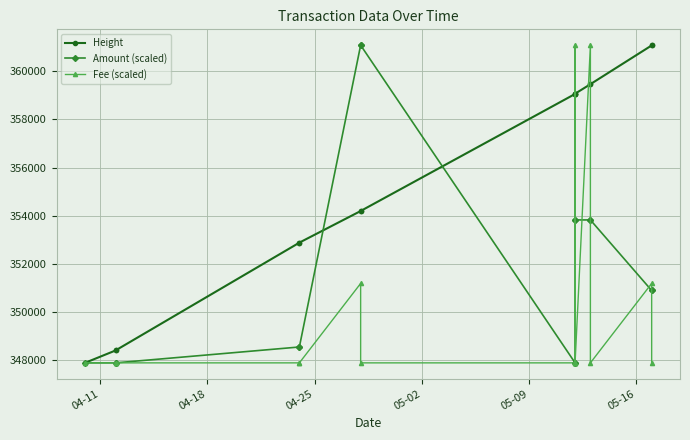

Which series has the largest total across all categories?

Height